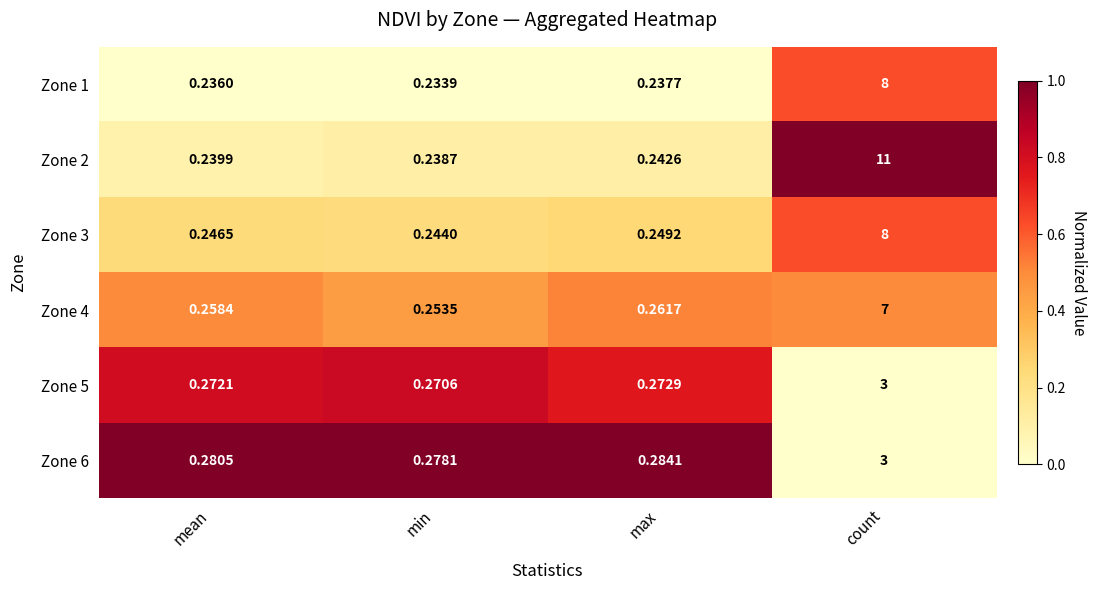

At which label is Zone 1 closest to 4?

max